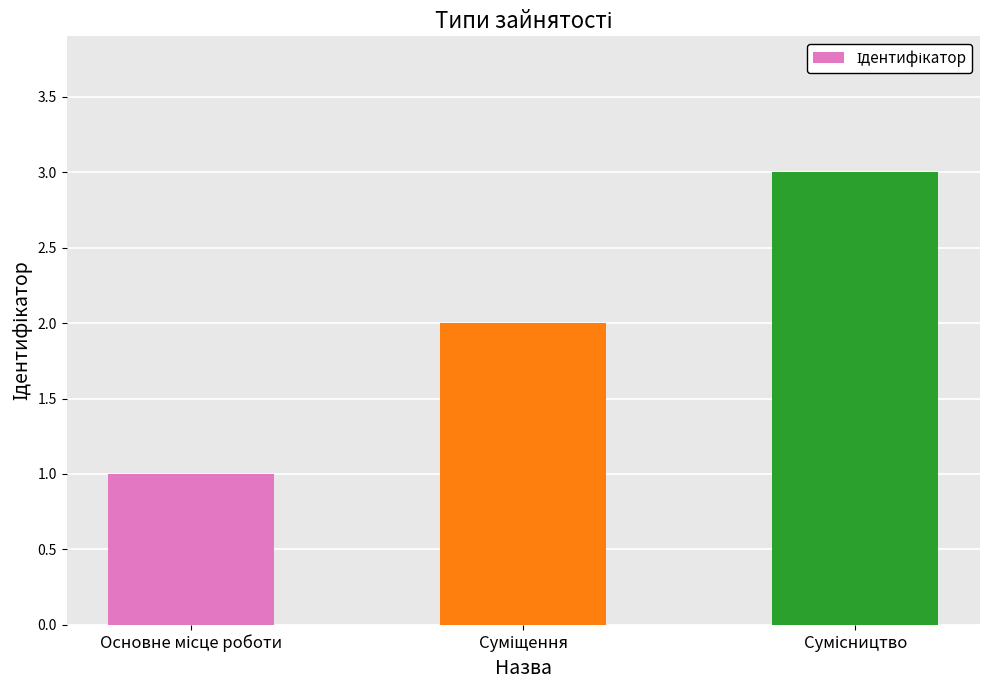

What is the value of the 3rd bar from the left?

3